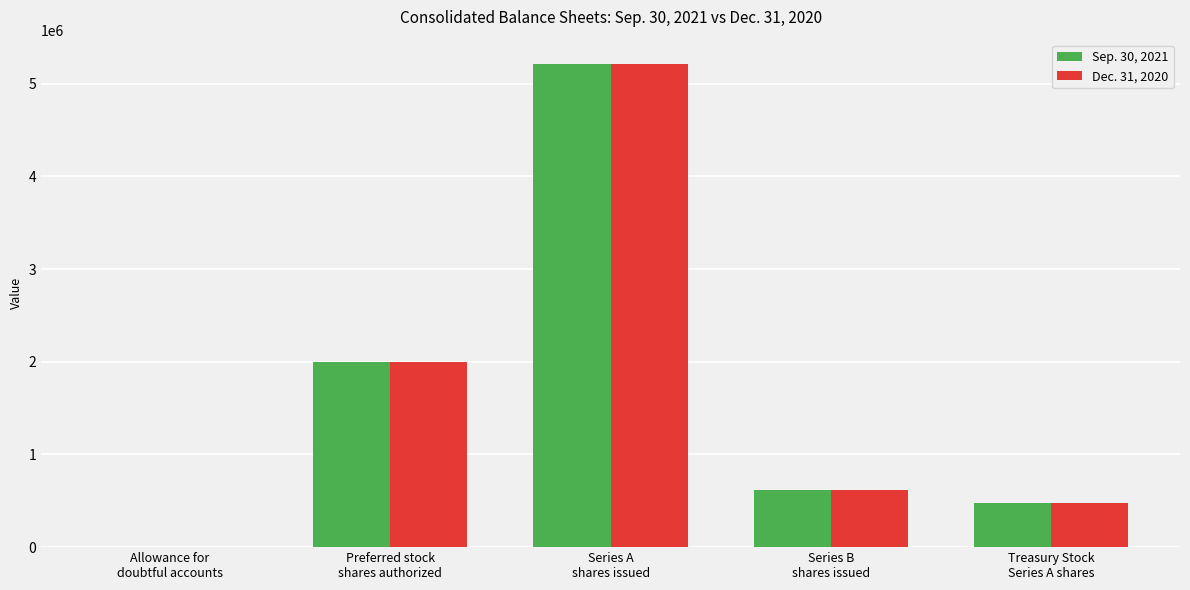

What is the greatest value displayed?

5215745